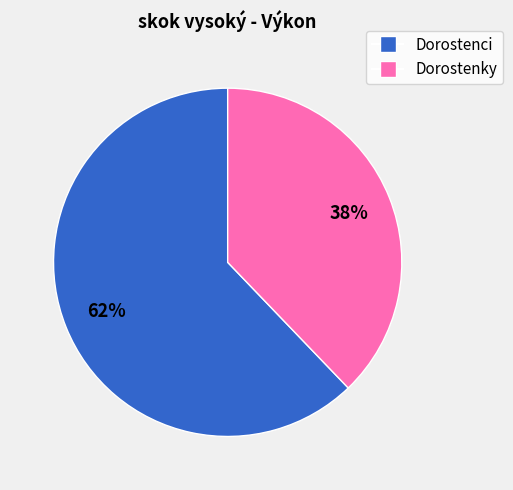

To the nearest percent, what is the average slice percentage?

50%